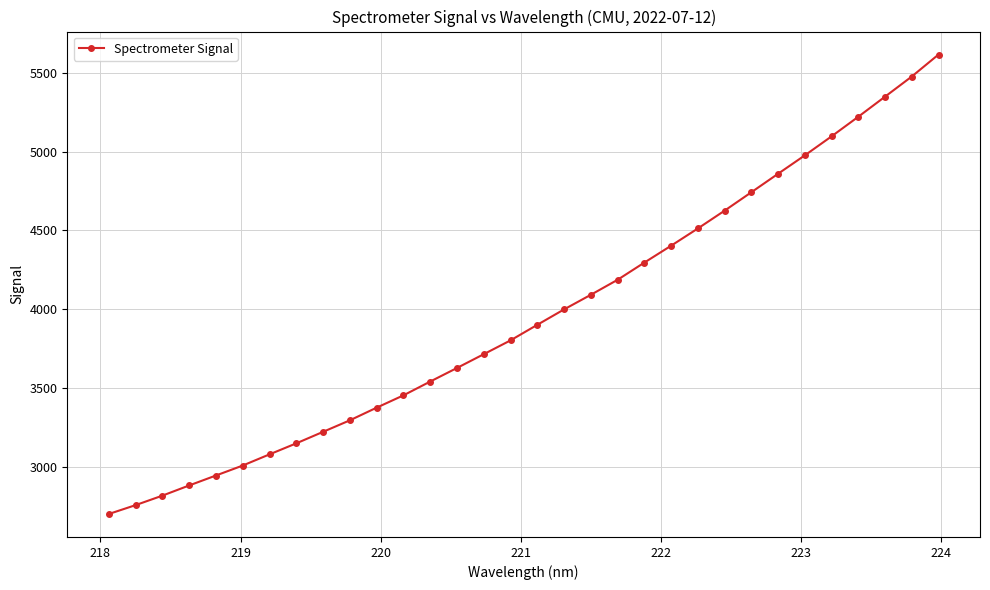

What is the value of the 20th point from the left?

4185.7